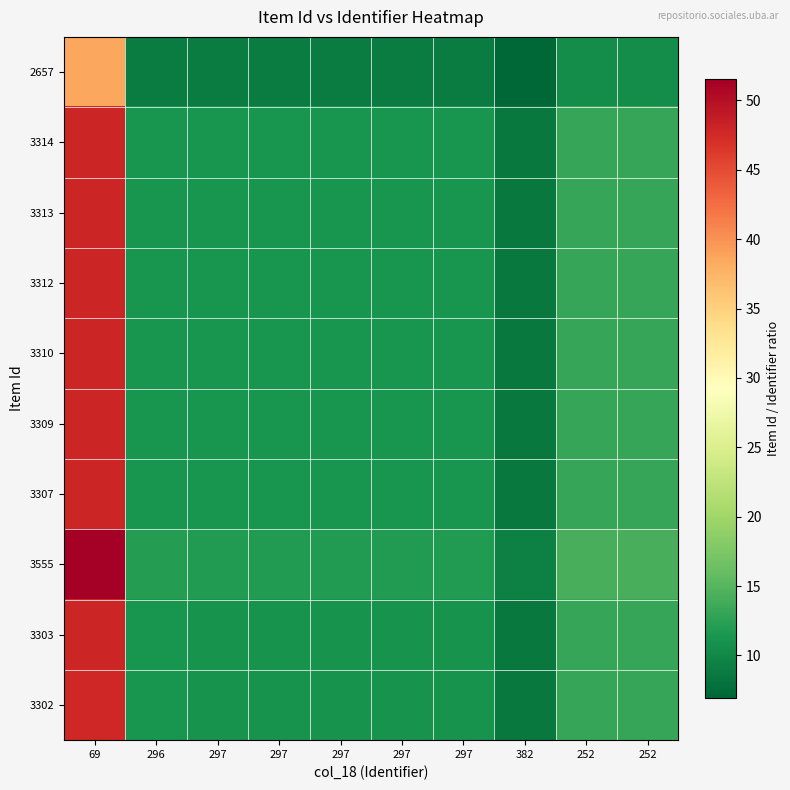

Reading left to right, transcribe all the data shown in this chart.

2657: 69=38.5	296=9.0	297=8.9	297=8.9	297=8.9	297=8.9	297=8.9	382=7.0	252=10.5	252=10.5
3314: 69=48.0	296=11.2	297=11.2	297=11.2	297=11.2	297=11.2	297=11.2	382=8.7	252=13.2	252=13.2
3313: 69=48.0	296=11.2	297=11.2	297=11.2	297=11.2	297=11.2	297=11.2	382=8.7	252=13.1	252=13.1
3312: 69=48.0	296=11.2	297=11.2	297=11.2	297=11.2	297=11.2	297=11.2	382=8.7	252=13.1	252=13.1
3310: 69=48.0	296=11.2	297=11.1	297=11.1	297=11.1	297=11.1	297=11.1	382=8.7	252=13.1	252=13.1
3309: 69=48.0	296=11.2	297=11.1	297=11.1	297=11.1	297=11.1	297=11.1	382=8.7	252=13.1	252=13.1
3307: 69=47.9	296=11.2	297=11.1	297=11.1	297=11.1	297=11.1	297=11.1	382=8.7	252=13.1	252=13.1
3555: 69=51.5	296=12.0	297=12.0	297=12.0	297=12.0	297=12.0	297=12.0	382=9.3	252=14.1	252=14.1
3303: 69=47.9	296=11.2	297=11.1	297=11.1	297=11.1	297=11.1	297=11.1	382=8.6	252=13.1	252=13.1
3302: 69=47.9	296=11.2	297=11.1	297=11.1	297=11.1	297=11.1	297=11.1	382=8.6	252=13.1	252=13.1